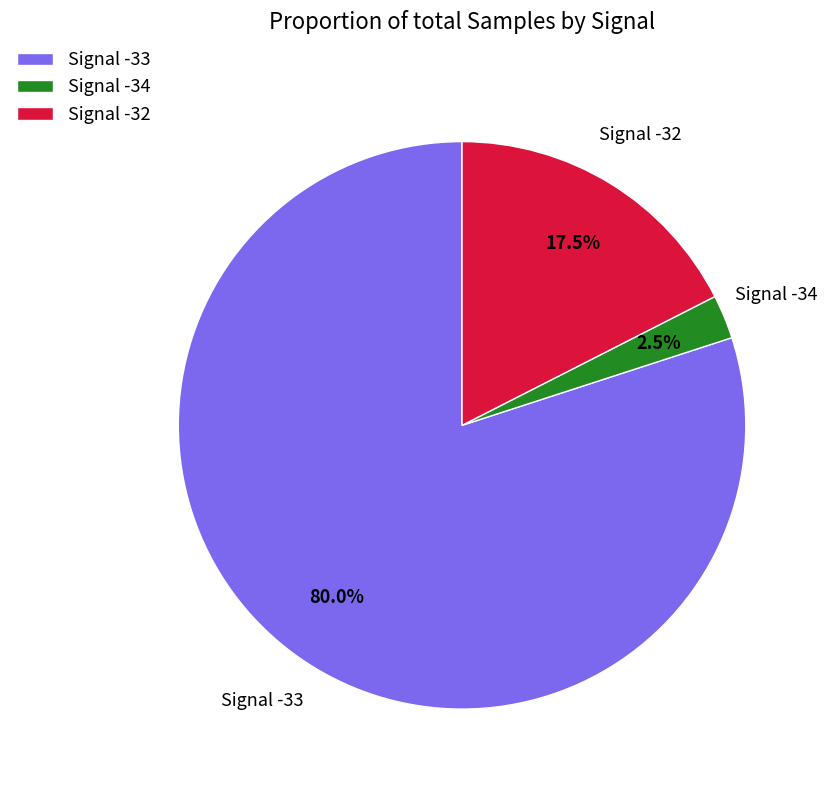

Count the number of slices in the pie.

3